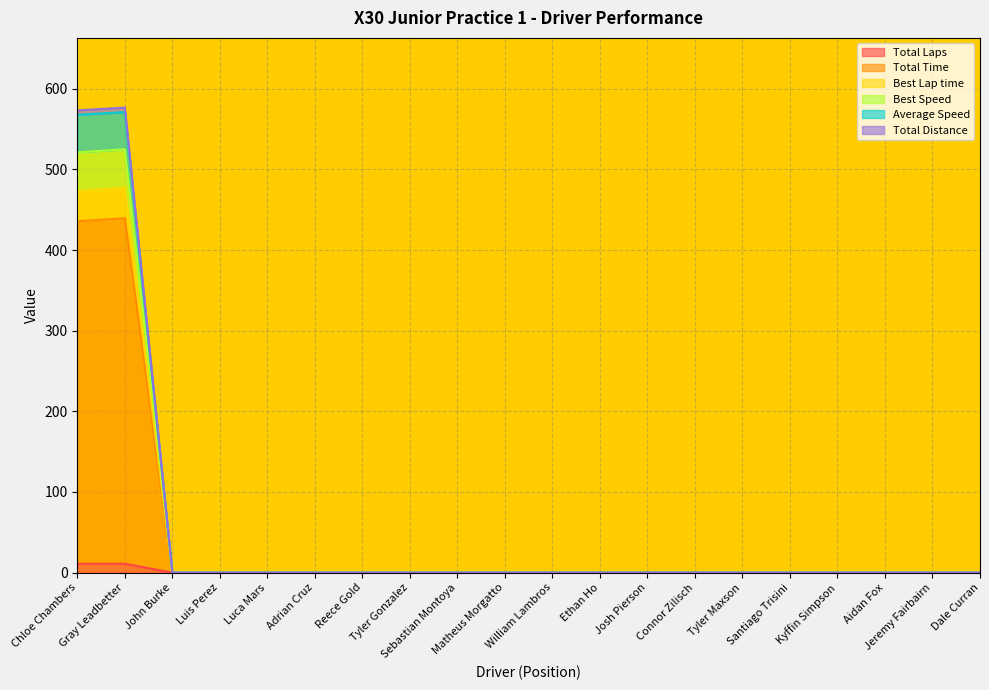

The Total Distance series shows 0.0 at Tyler Gonzalez. True or false?

True